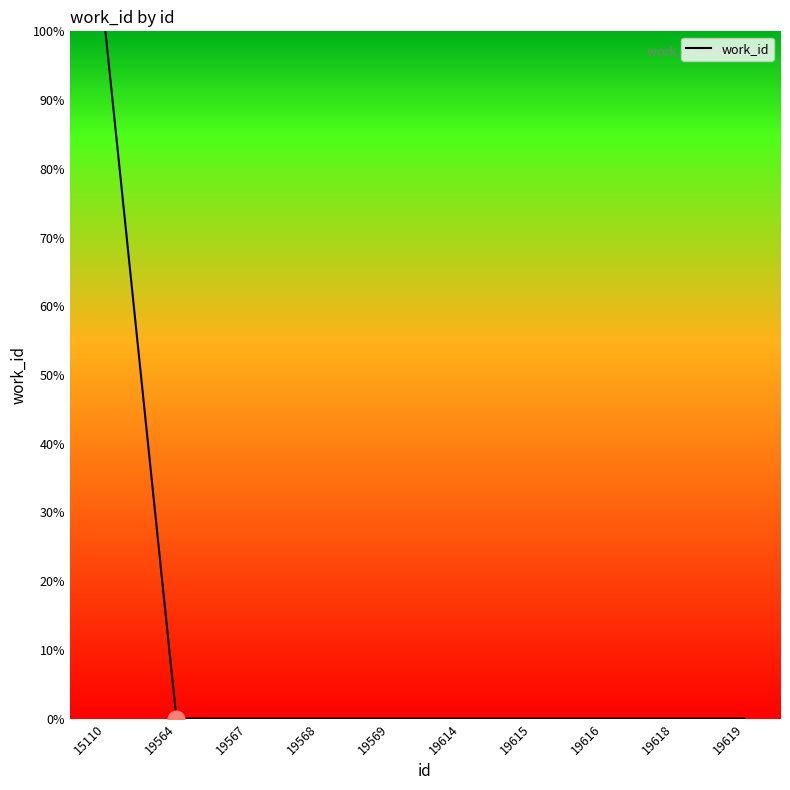

Is it true that the value at 19619 is 40.6?

False